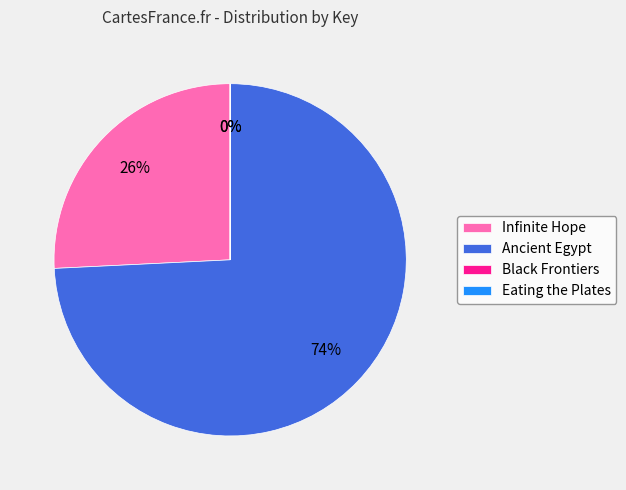

Which category accounts for the majority?

Ancient Egypt